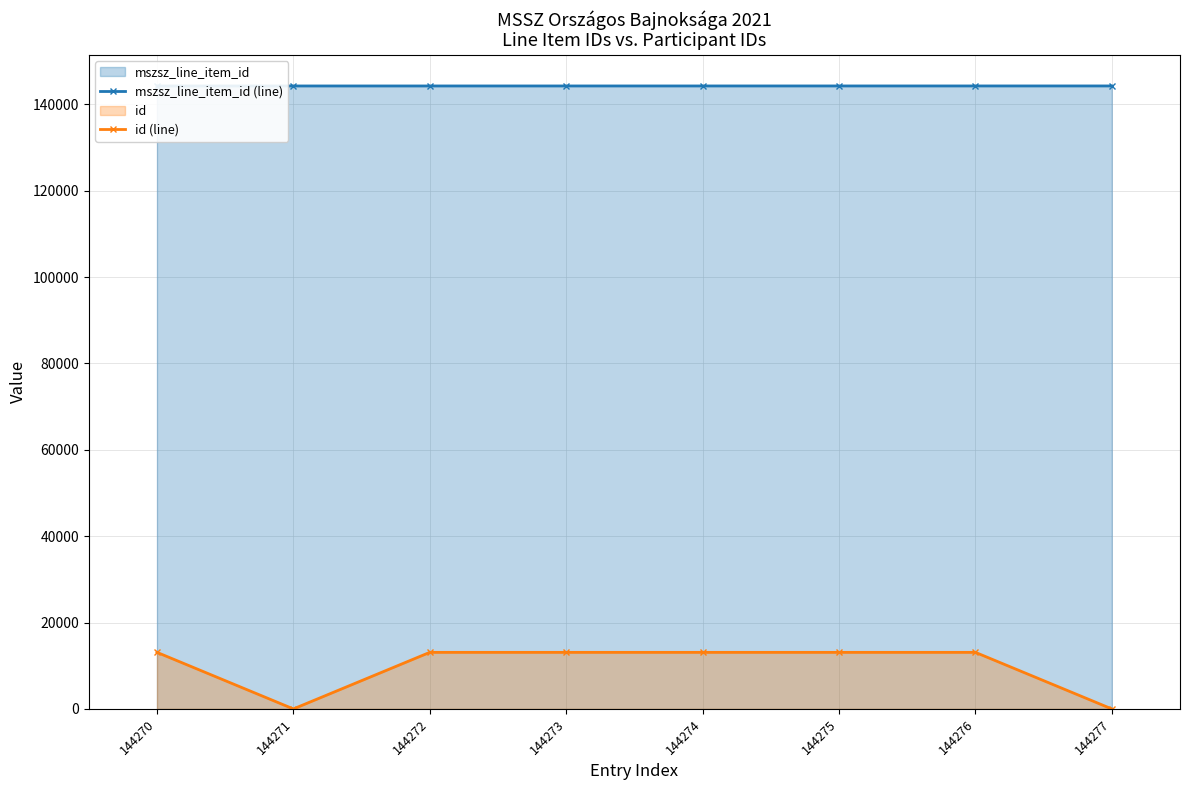

What are all the series names shown in the legend?

mszsz_line_item_id (line), id (line)